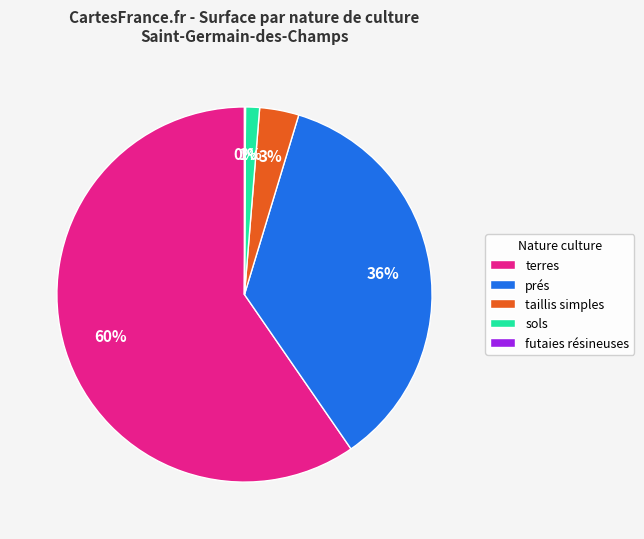

Does any single category account for the majority?

Yes